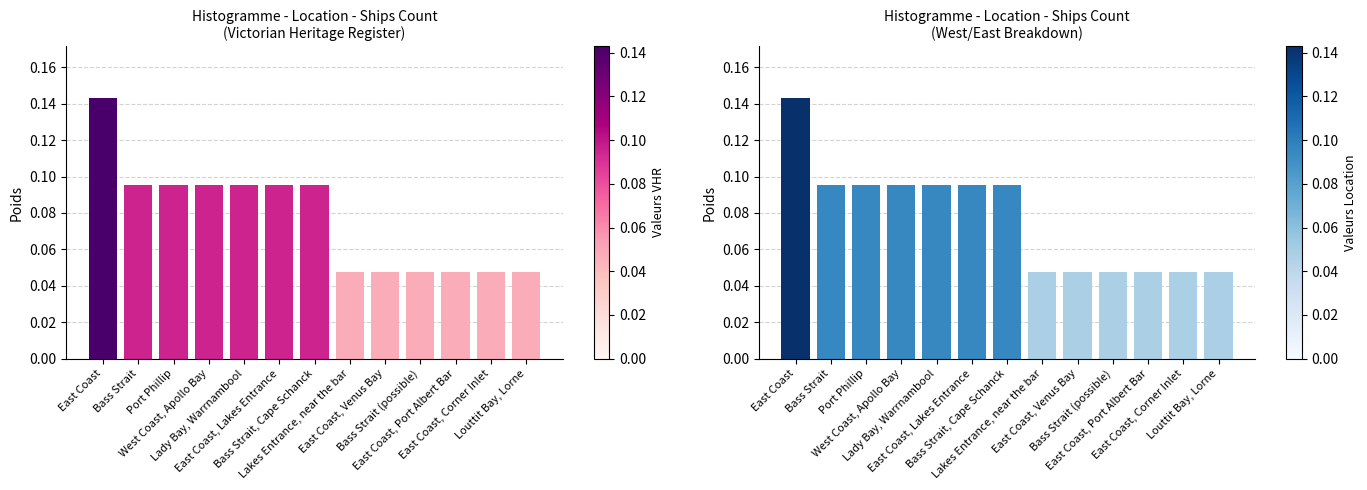

At which label is the value closest to 0?

Lakes Entrance, near the bar